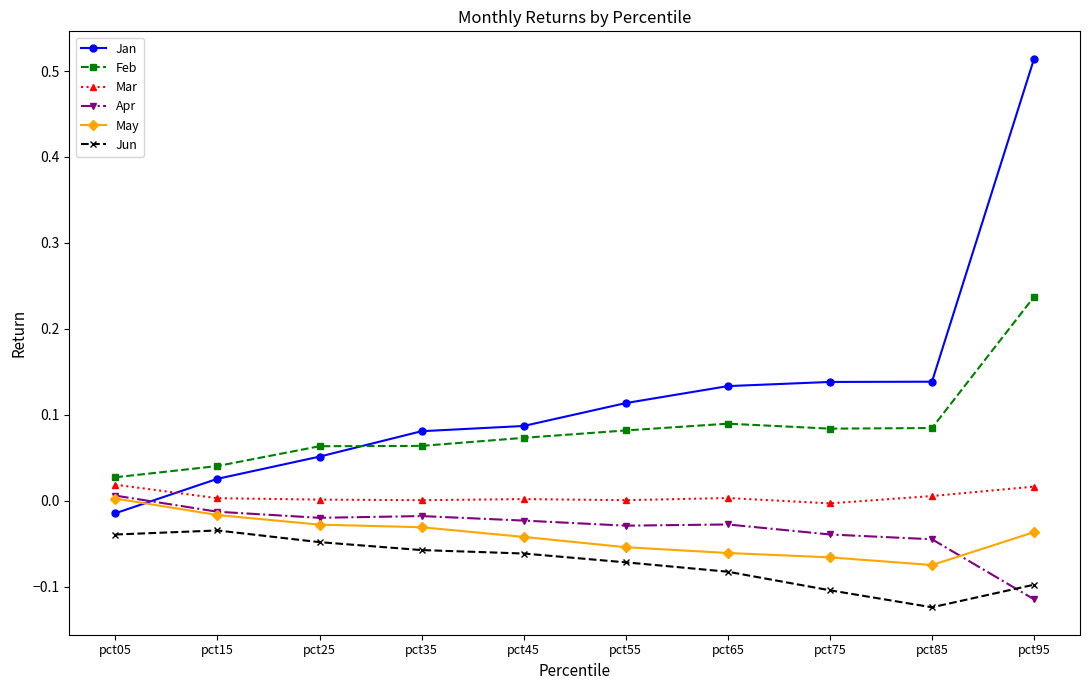

True or false: Jan has a value of 0.2 at pct55.

False